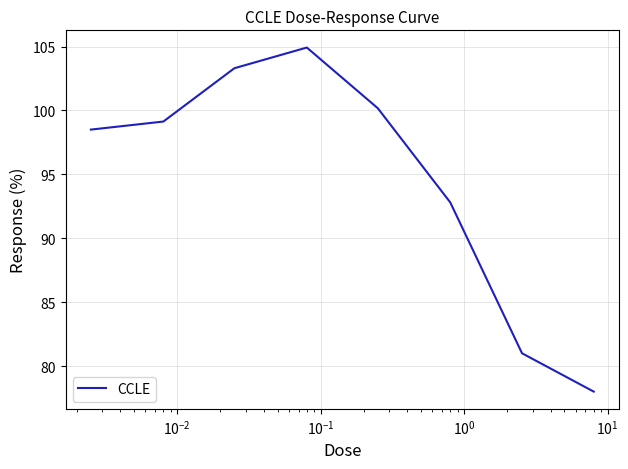

What is the smallest value displayed?

78.0